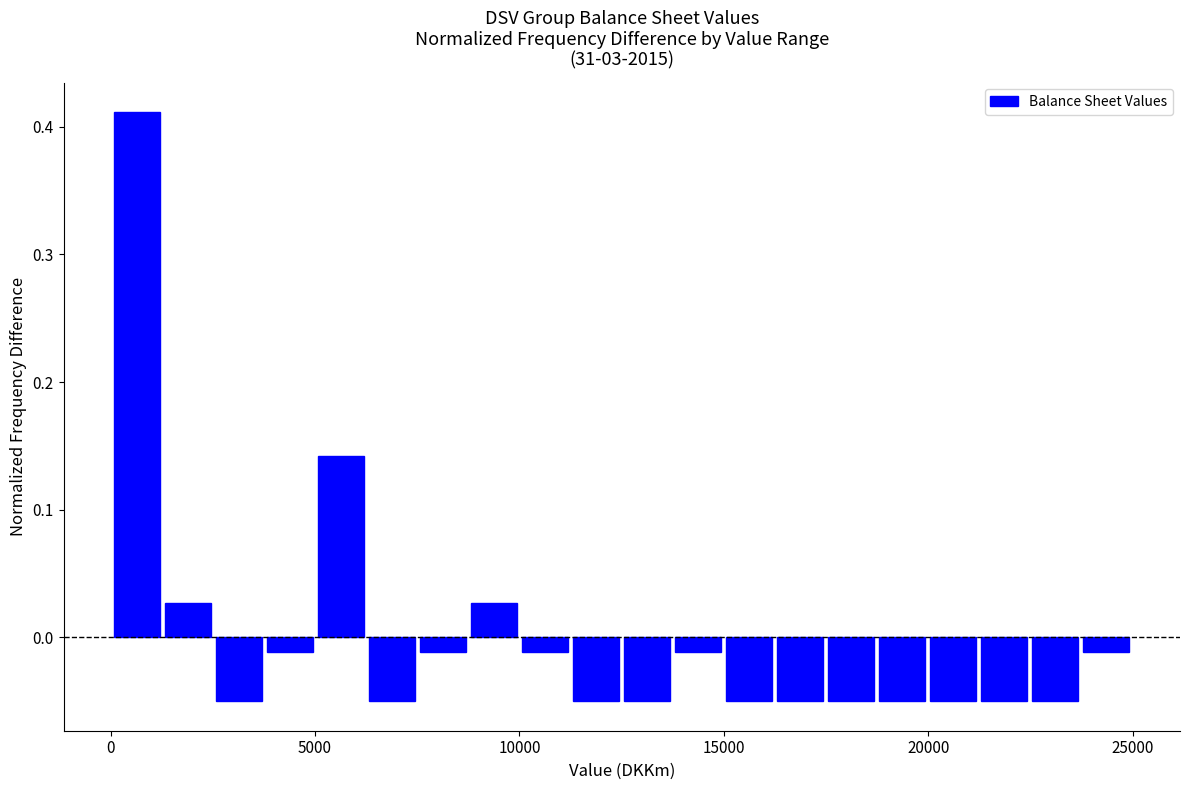

Read against the x-axis, roughly where is the centre of the tallest bar?

500